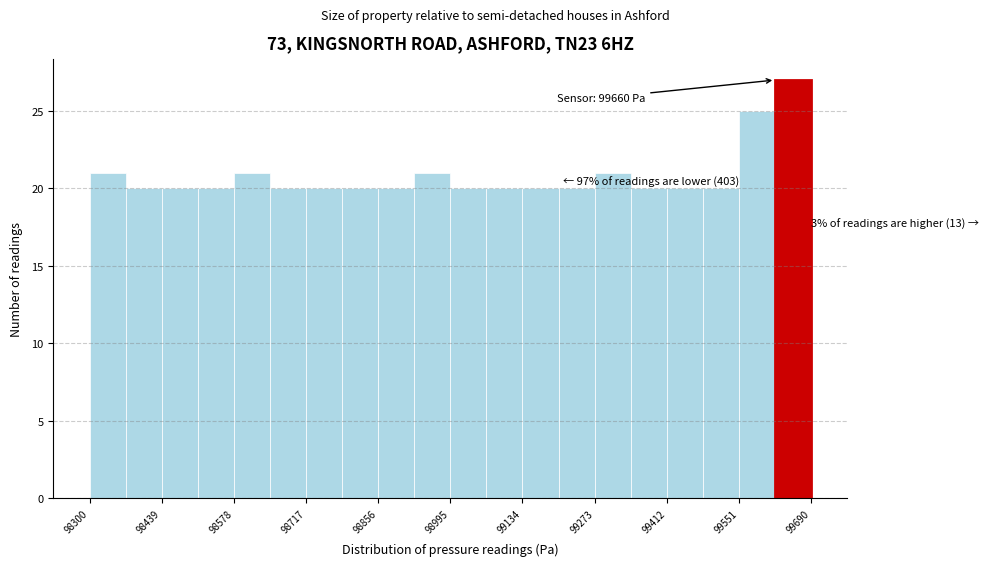

Read against the x-axis, roughly where is the centre of the tallest bar?

99660